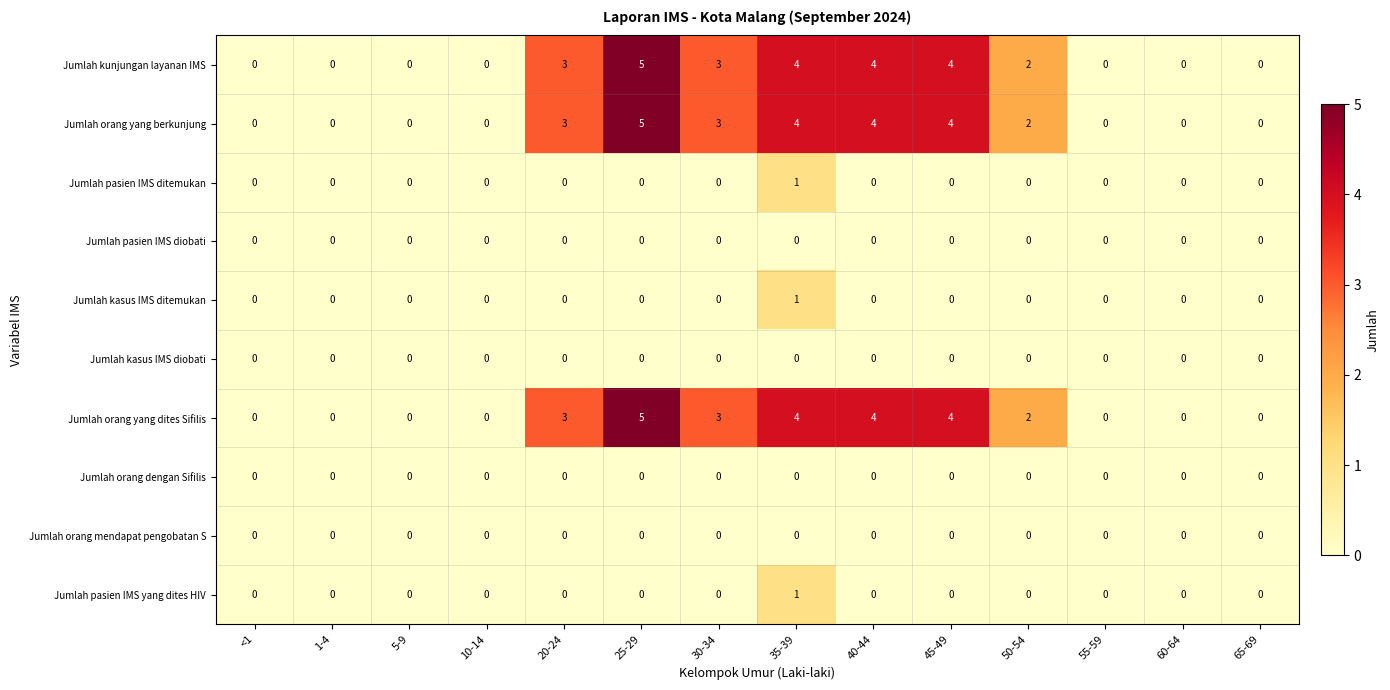

How many positive values does the Jumlah kunjungan layanan IMS series have?

7